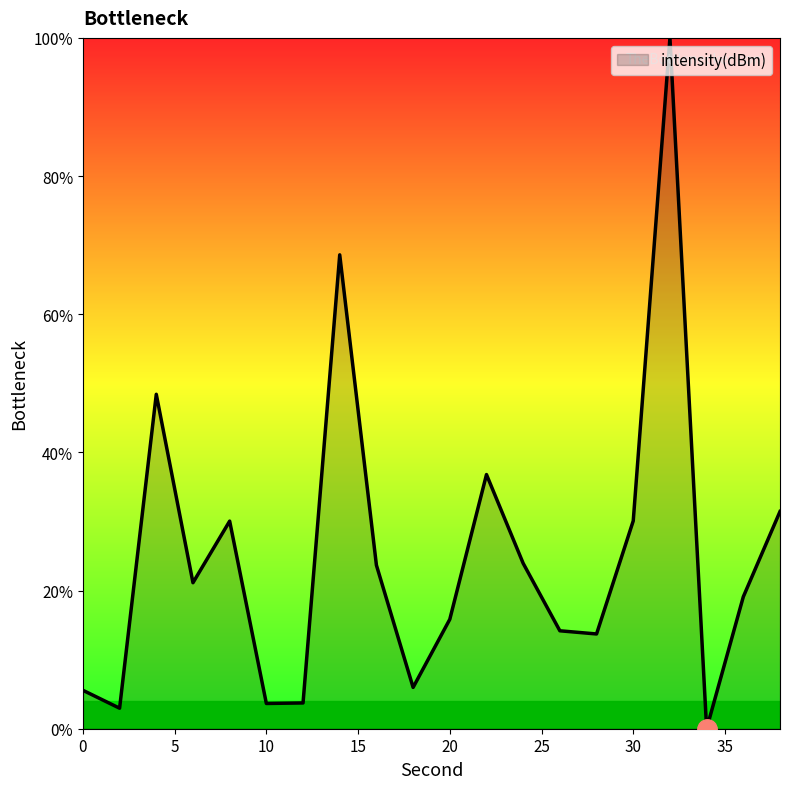

List the labels in order of value, smallest first.

34, 2, 10, 12, 0, 18, 28, 26, 20, 36, 6, 16, 24, 8, 30, 38, 22, 4, 14, 32